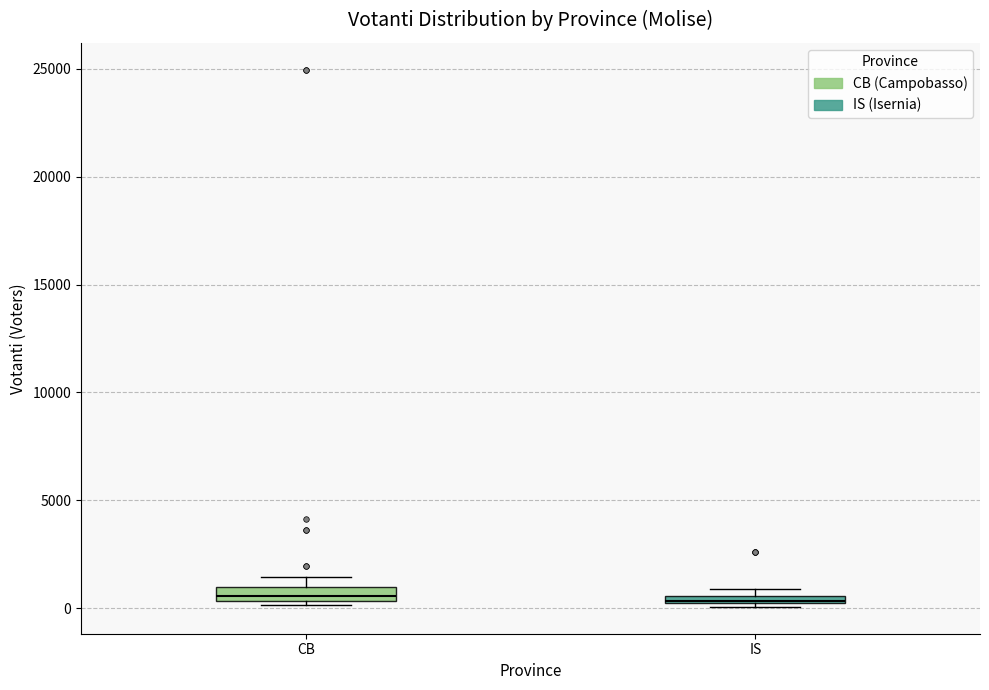

Where is the lower edge of the box for IS on the y-axis? The values are not printed on the chart, so give them approximately, as read against the axis.

0